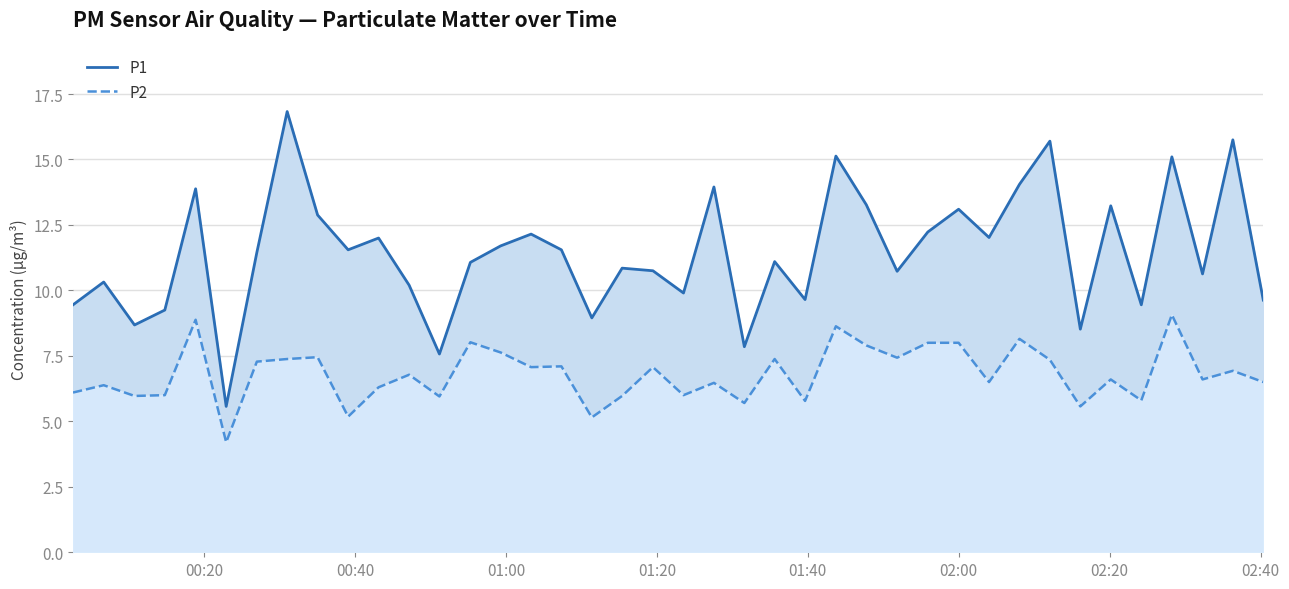

How many data points in P2 are above 6?

28